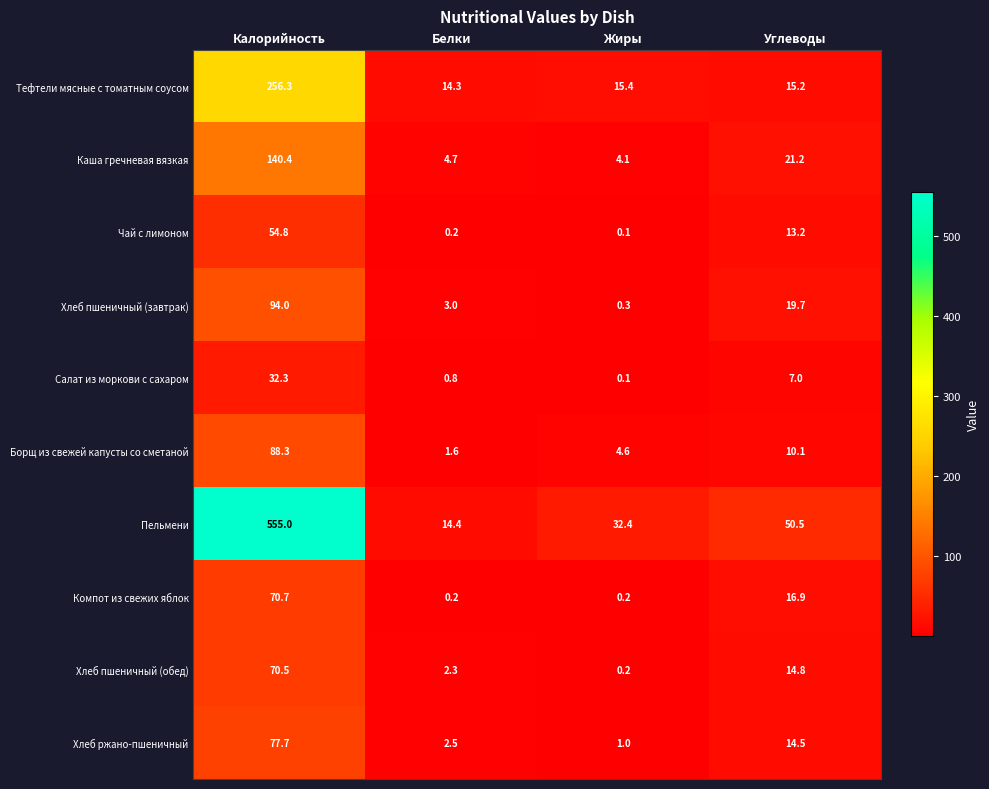

Which category has the lowest value across all series?

Жиры